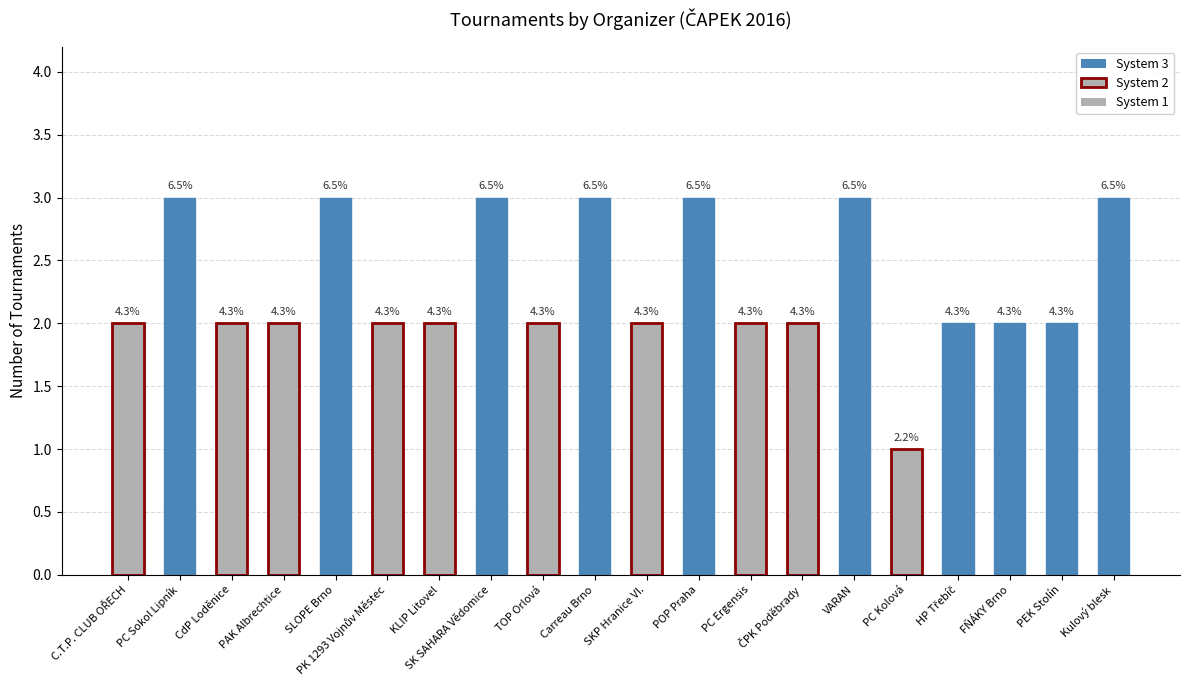

How many bars are there in total?

20